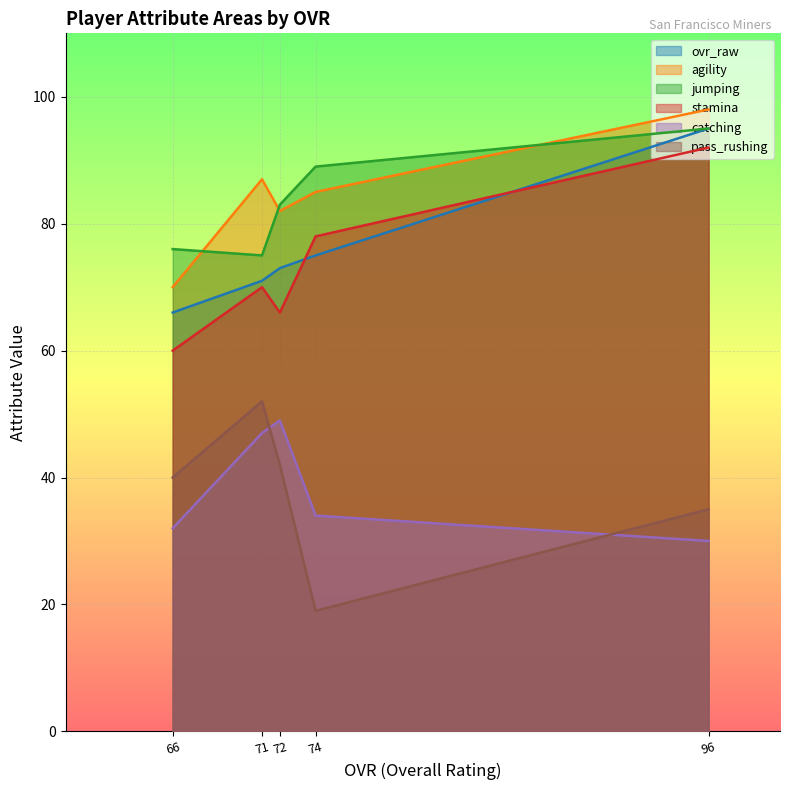

What are all the series names shown in the legend?

ovr_raw, agility, jumping, stamina, catching, pass_rushing